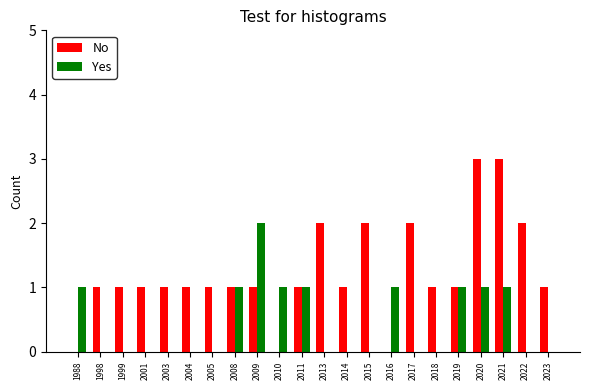

Count the number of categories in the chart.

22